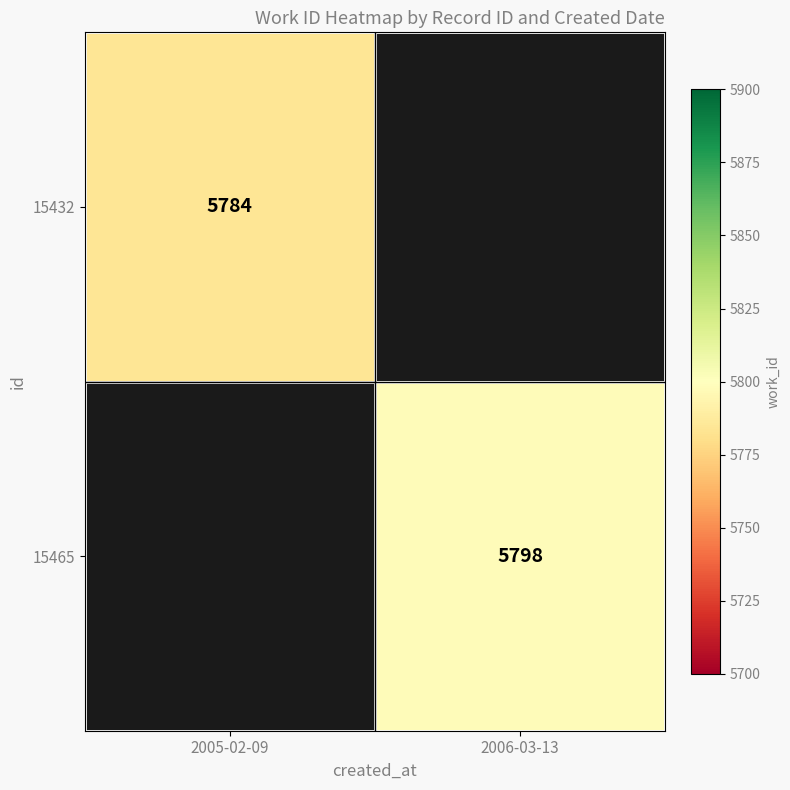

Which category has the lowest value across all series?

2005-02-09